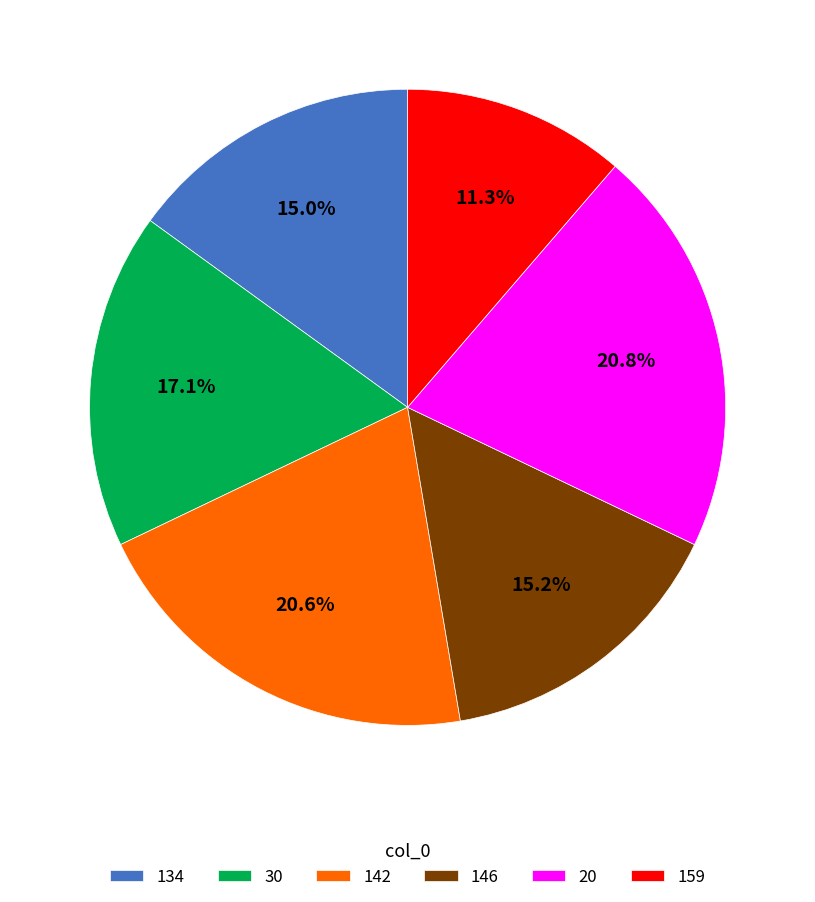

How many segments does this pie chart have?

6